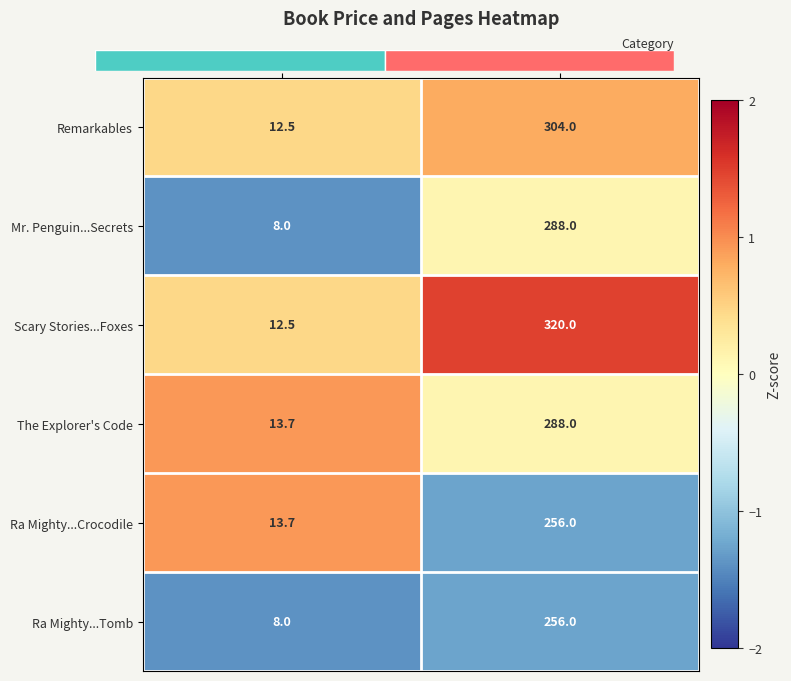

Read the Ra Mighty...Tomb value at Price.

8.0